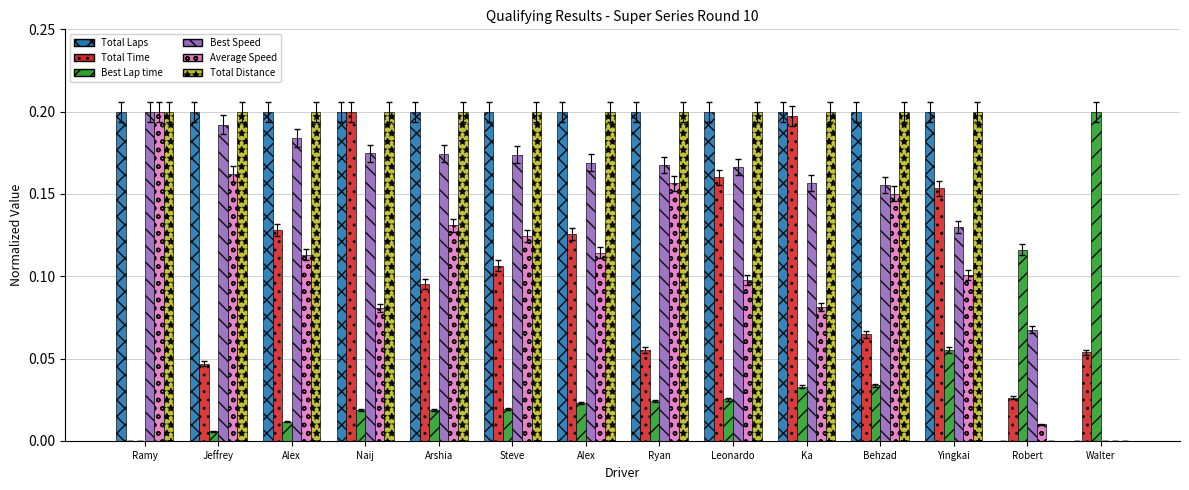

What is the difference between the second highest and minimum values in the Total Distance series?

0.2